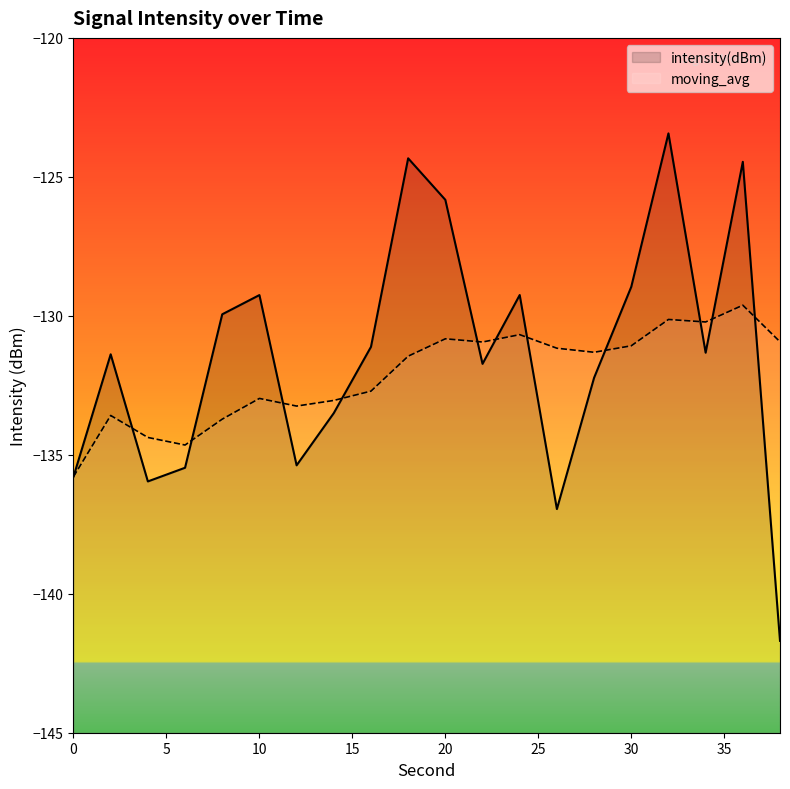

True or false: intensity(dBm) has more than 1 points higher than both neighbors.

True